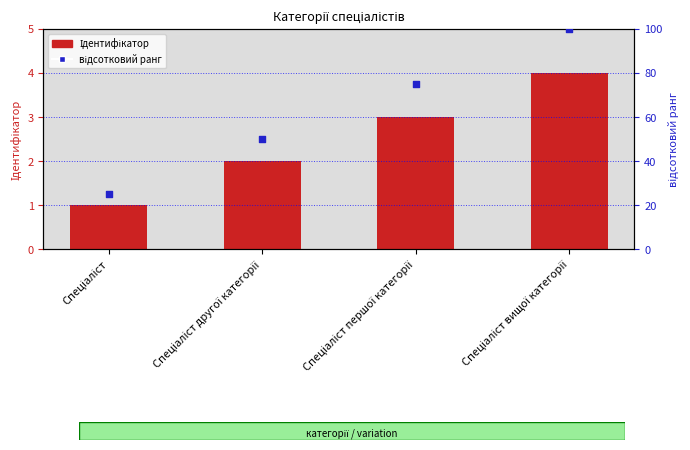

Which series reaches the minimum Y coordinate?

Ідентифікатор